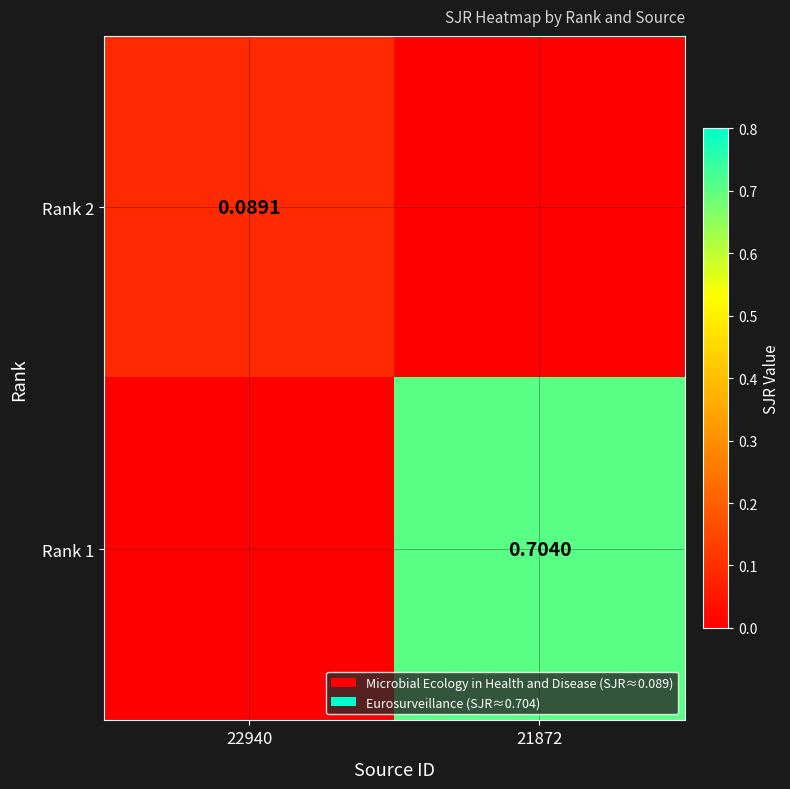

Rank the series by their maximum value, from lowest to highest.

Rank 2, Rank 1